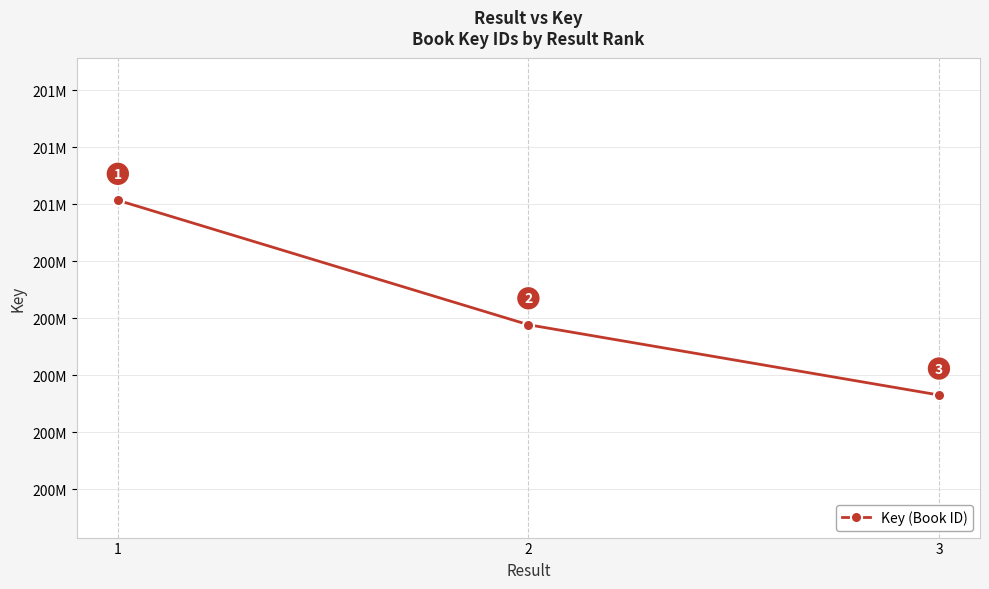

Is this an area chart (filled region under the line)?

No